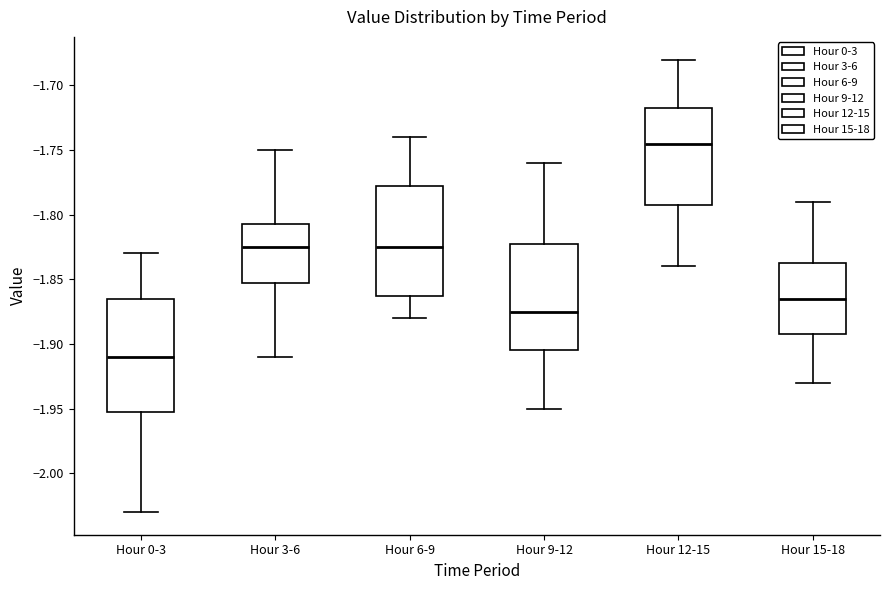

Reading left to right, transcribe this box plot: for each box, give where its median line is, the range the box spans, and where its two whiskers end, as read against the y-axis. The values are not printed on the chart, so give them approximately, as read against the axis.

Hour 0-3: median -1.910, box -1.950 to -1.865, whiskers -2.030 to -1.830
Hour 3-6: median -1.825, box -1.850 to -1.805, whiskers -1.910 to -1.750
Hour 6-9: median -1.825, box -1.860 to -1.775, whiskers -1.880 to -1.740
Hour 9-12: median -1.875, box -1.905 to -1.820, whiskers -1.950 to -1.760
Hour 12-15: median -1.745, box -1.790 to -1.715, whiskers -1.840 to -1.680
Hour 15-18: median -1.865, box -1.890 to -1.835, whiskers -1.930 to -1.790